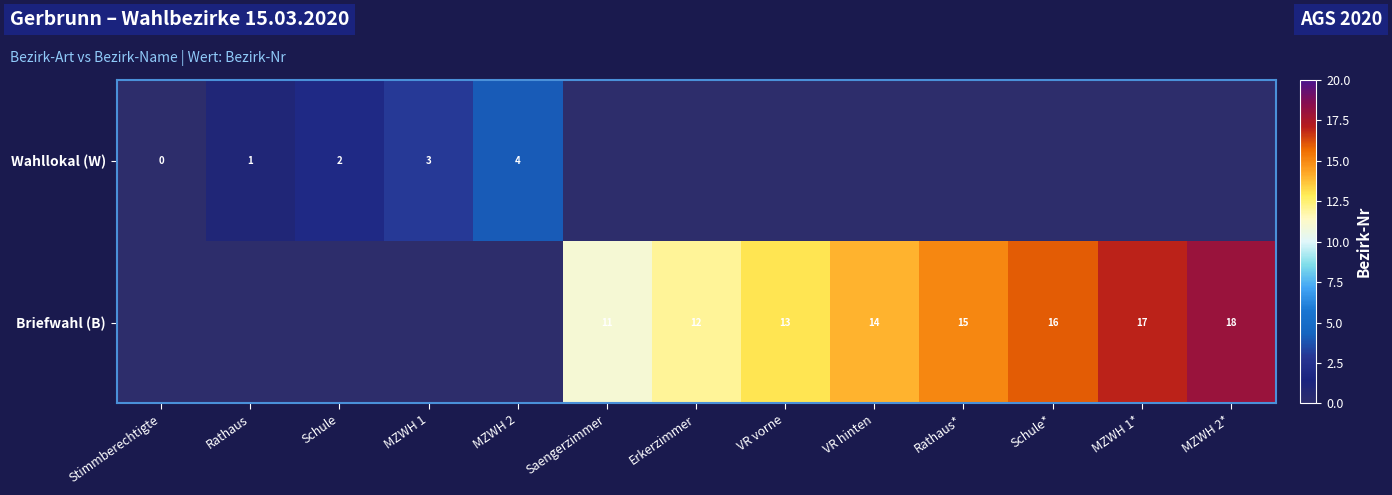

The Briefwahl (B) series shows 13 at VR vorne. True or false?

True